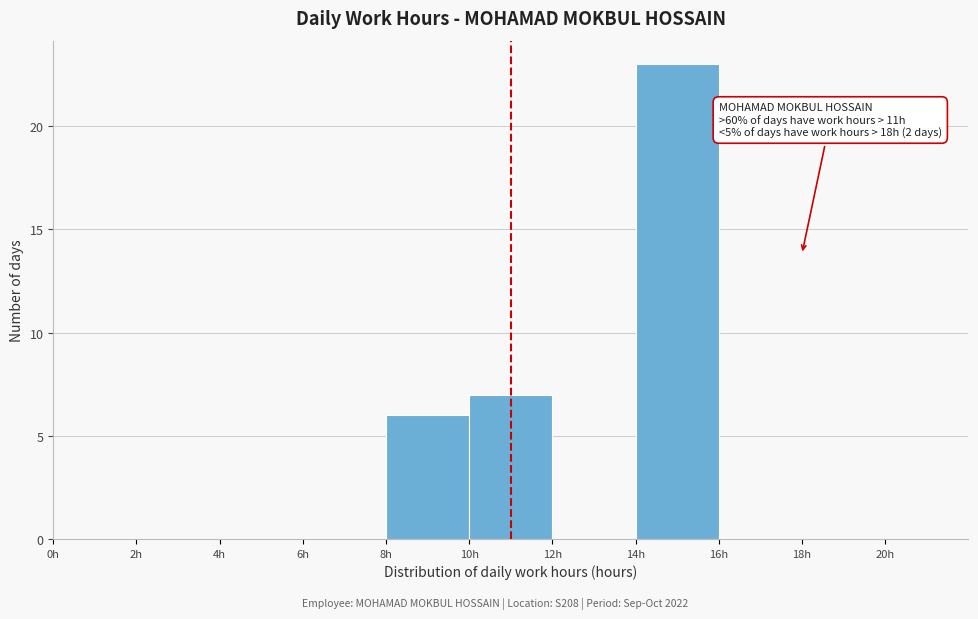

Over which range of the x-axis is the bar tallest?

14 to 16